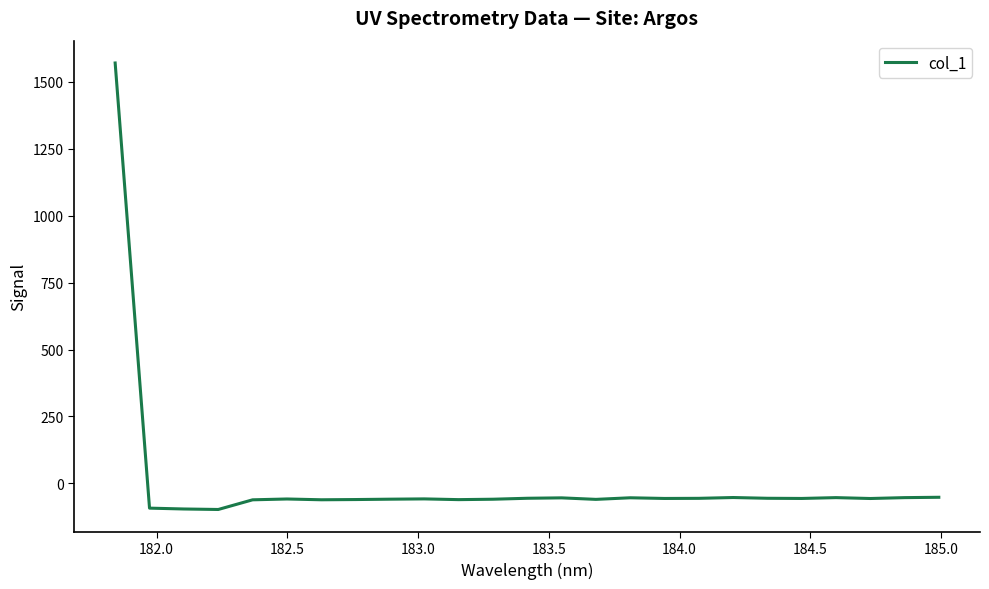

What is the greatest value displayed?

1570.2